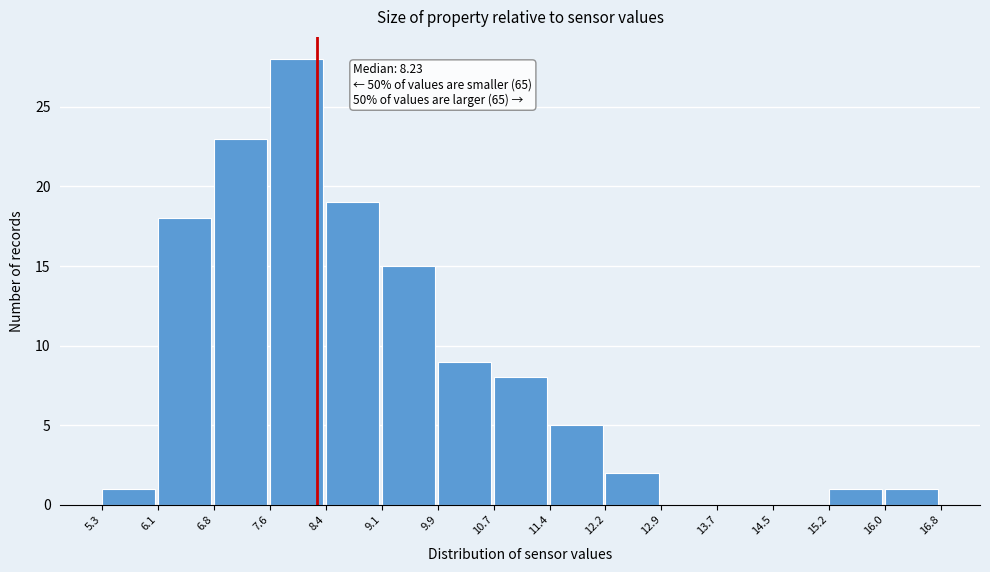

Which range on the x-axis has the tallest bar?

7.6 to 8.4